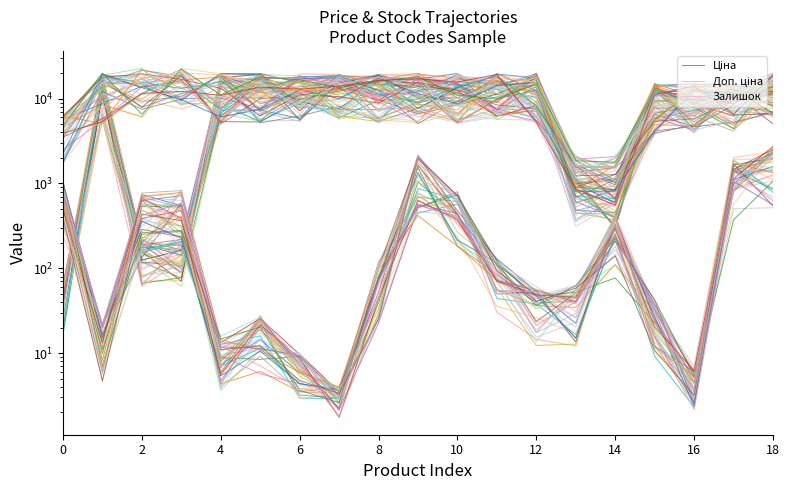

True or false: Ціна and Залишок cross at least once.

True